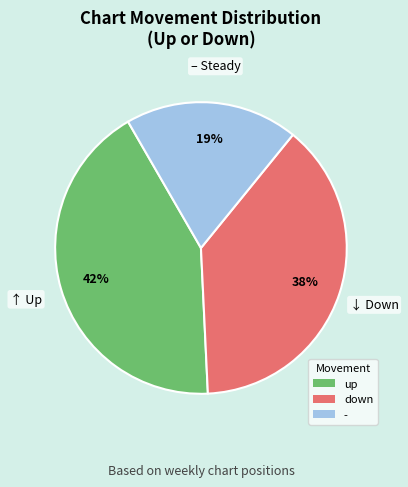

Rank the categories by value from highest to lowest.

up, down, -